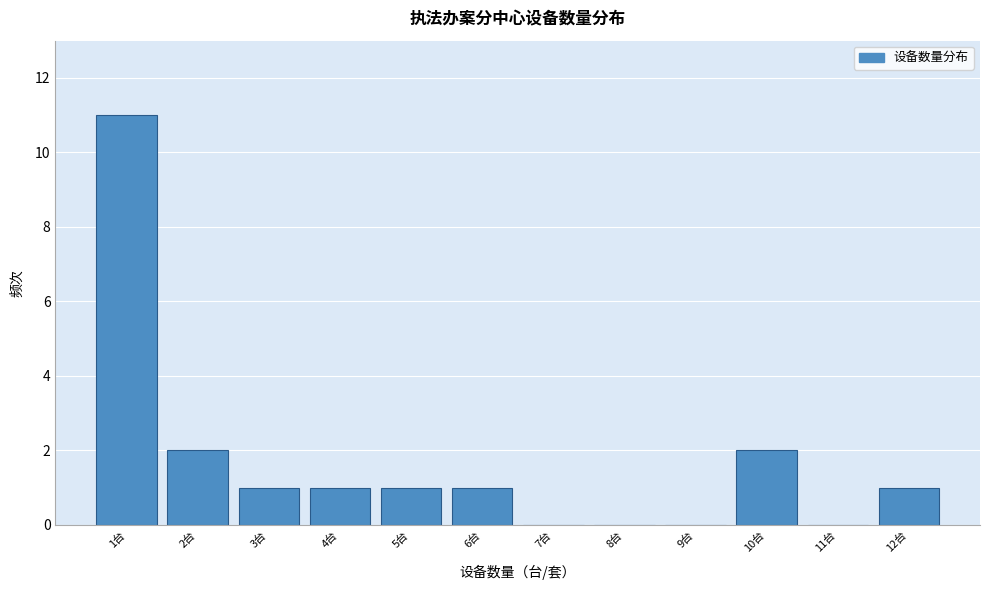

Reading right to left, list all the values displayed in this chart.

12台=1	11台=0	10台=2	9台=0	8台=0	7台=0	6台=1	5台=1	4台=1	3台=1	2台=2	1台=11